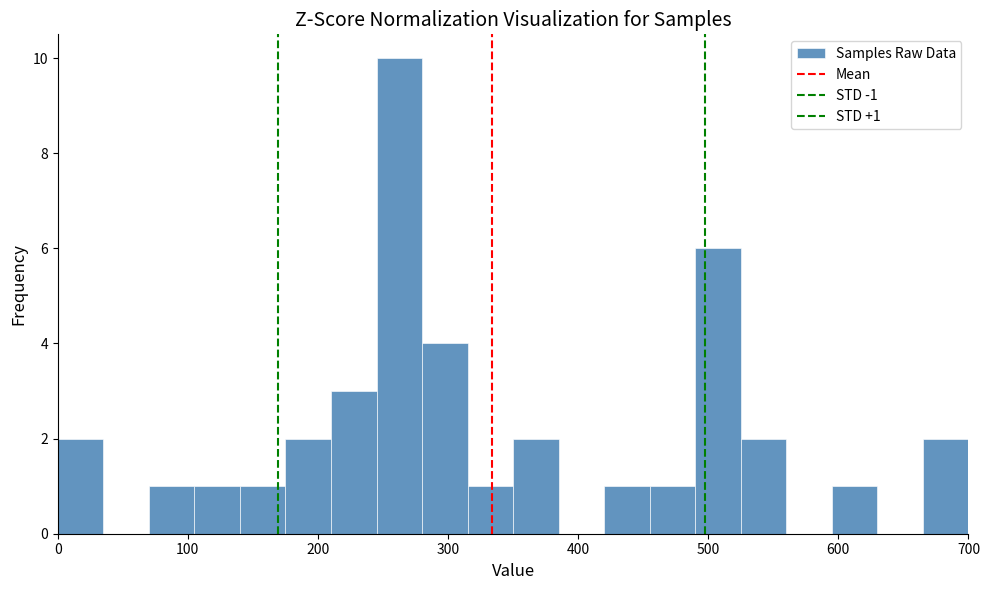

Around what value on the x-axis is the tallest bar? Give the approximate position of its centre, as read against the axis.

260